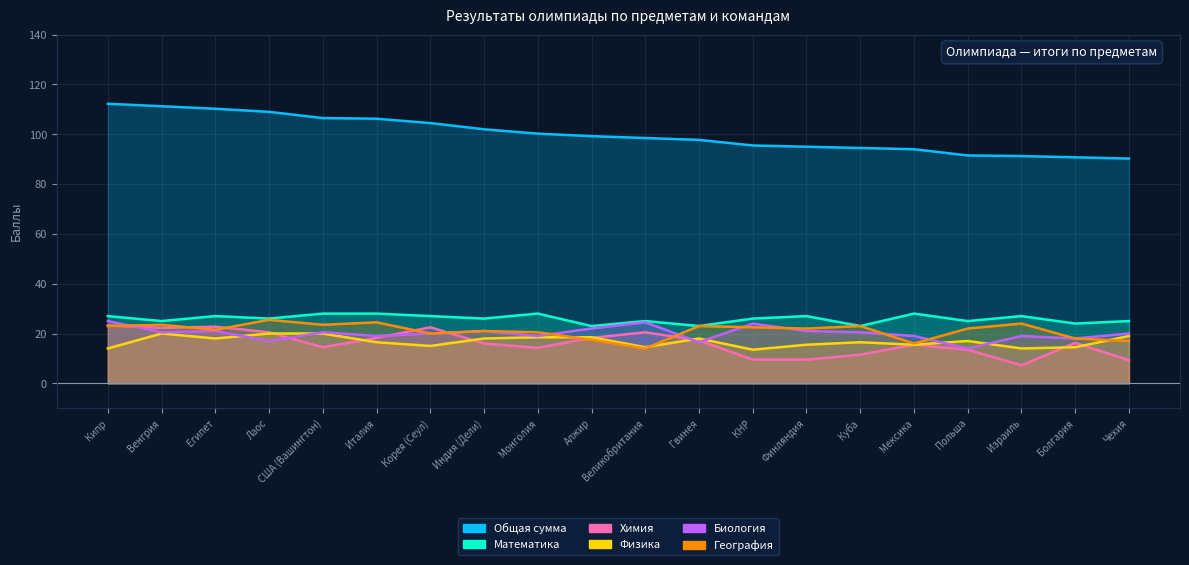

Which category has the highest value across all series?

Кипр